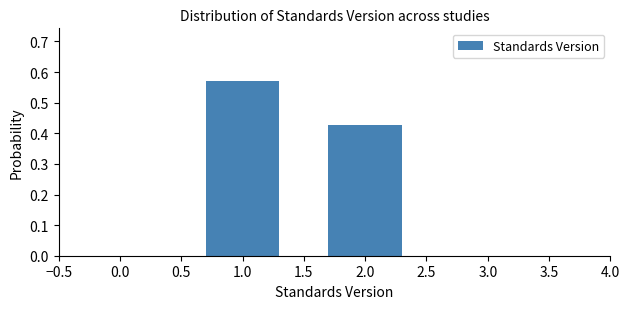

At which category does the chart reach its peak across all series?

1.0